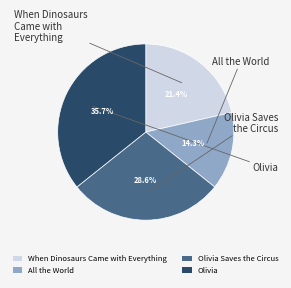

Is there any slice that represents more than half of the pie?

No